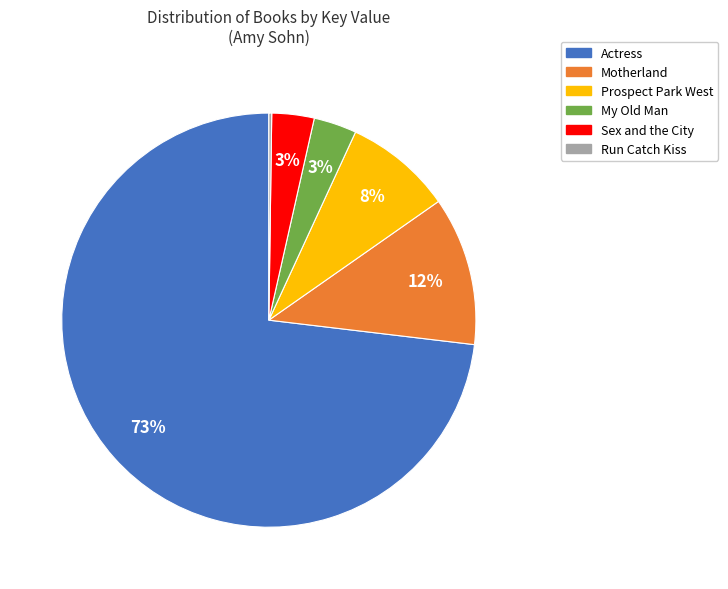

Is it true that Actress is 73% of the pie?

True